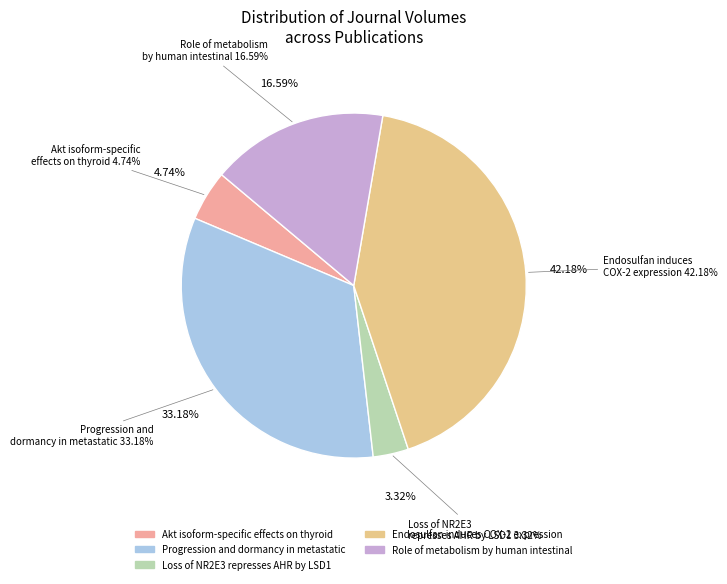

True or false: Loss of NR2E3 represses AHR by LSD1 accounts for 3% of the total.

True